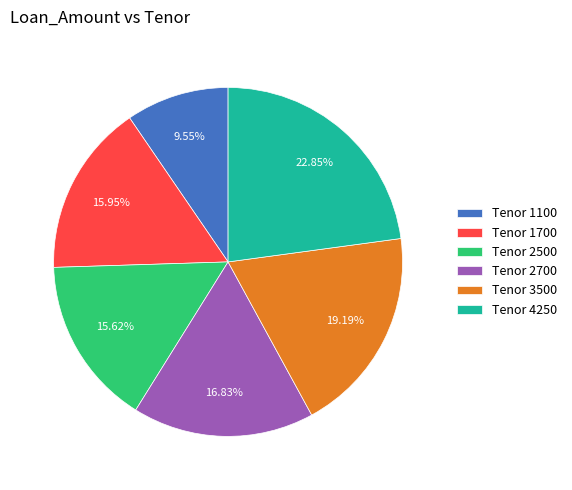

How many segments does this pie chart have?

6